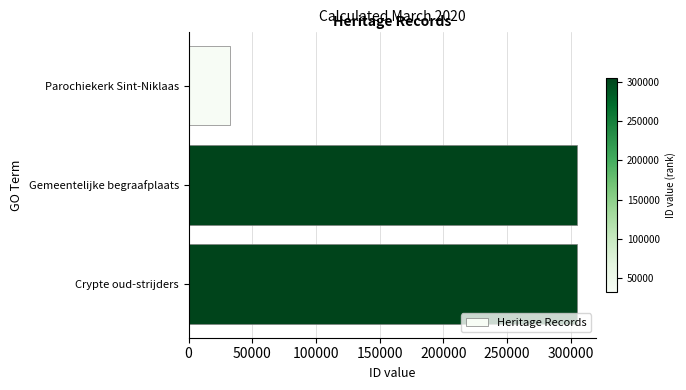

What is the difference between the maximum and minimum values?

272248